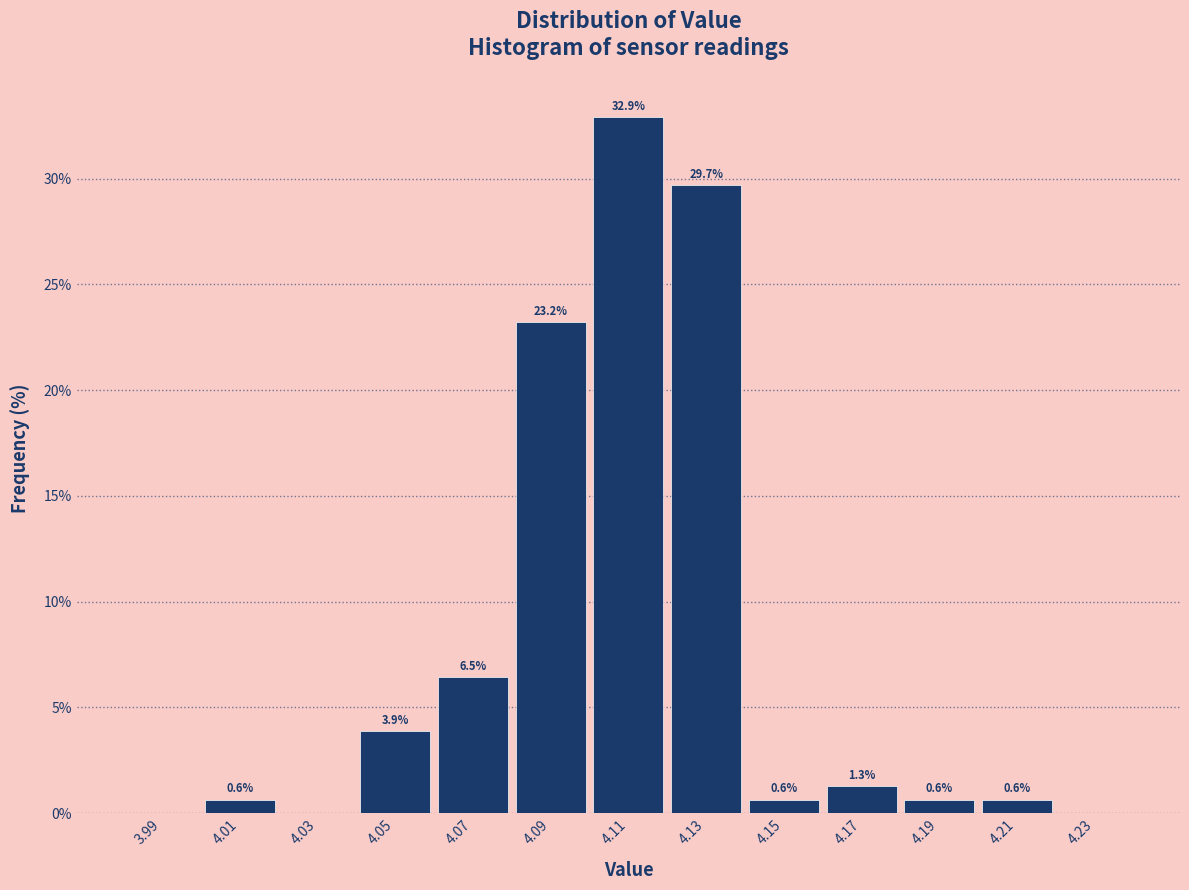

Which range on the x-axis has the tallest bar?

4.10 to 4.12